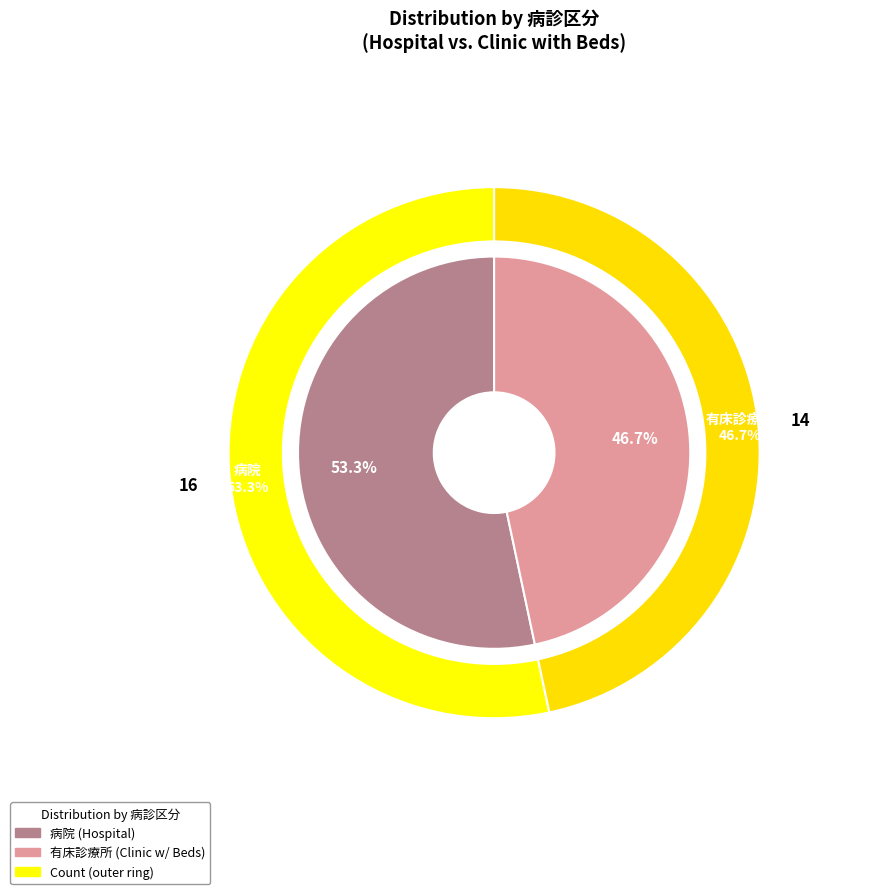

What percentage is the 有床診療所 slice, to the nearest percent?

47%